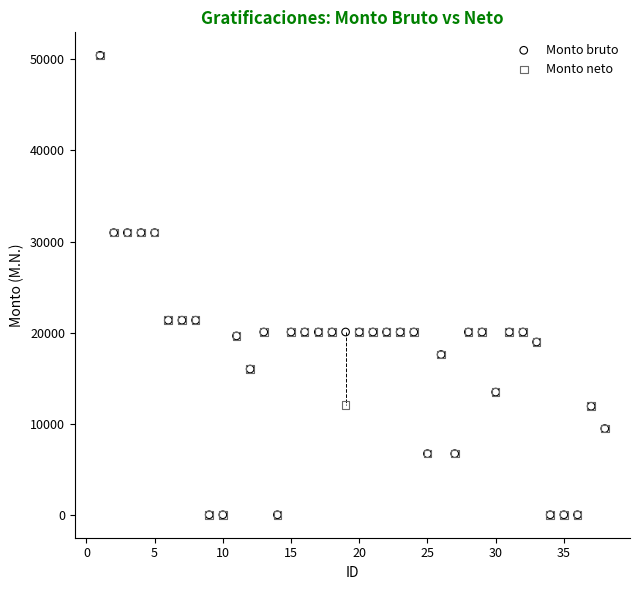

What are all the series names shown in the legend?

Monto bruto, Monto neto